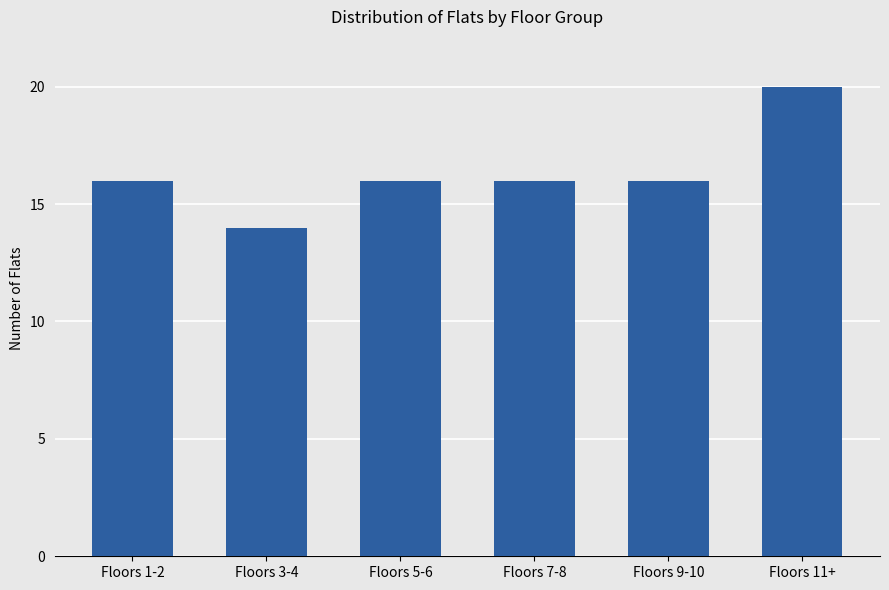

What is the smallest value displayed?

14